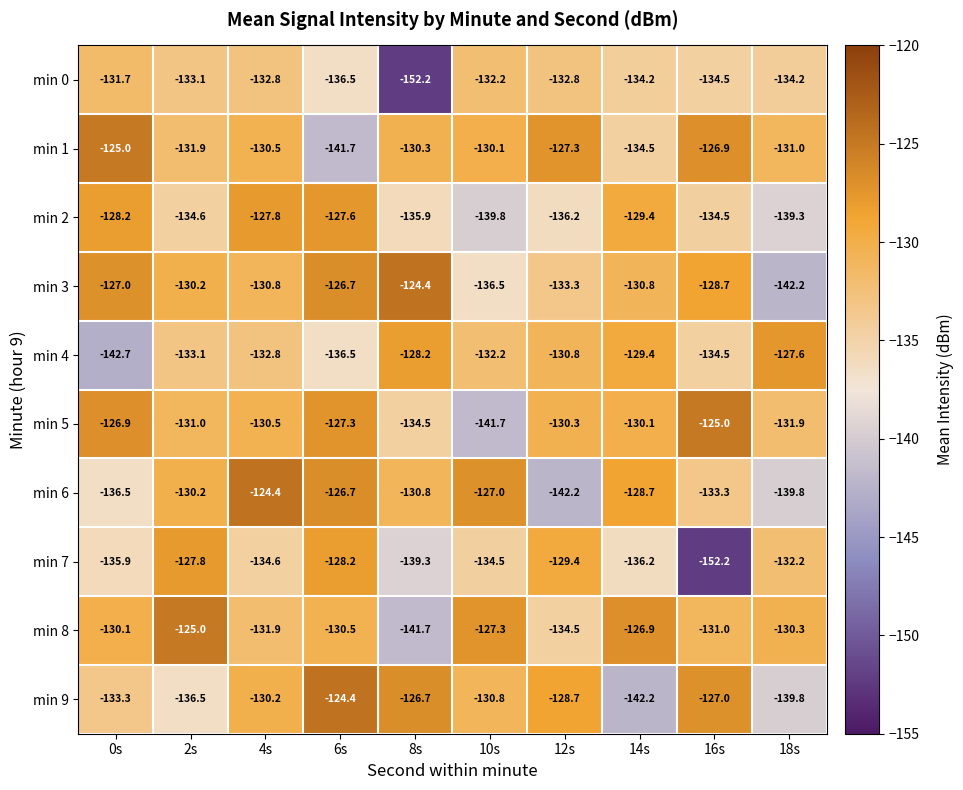

What is the minimum value shown in the chart?

-152.2